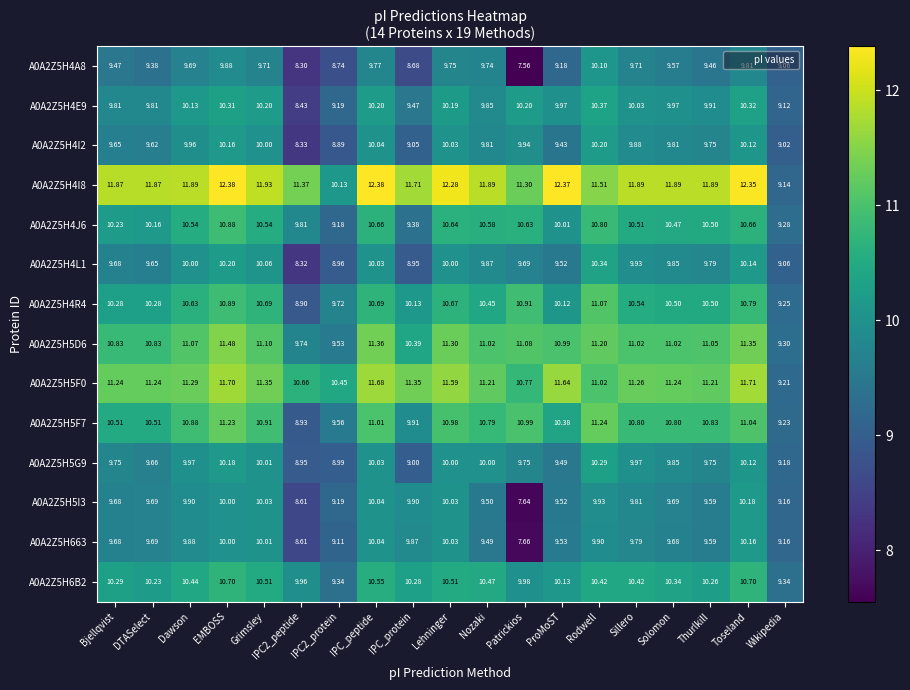

Which label corresponds to the smallest value in the chart?

Patrickios